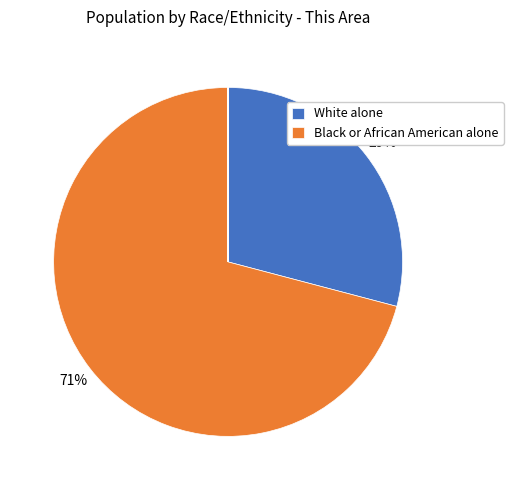

To the nearest percent, what is the difference between the largest and smallest slice percentages?

71%